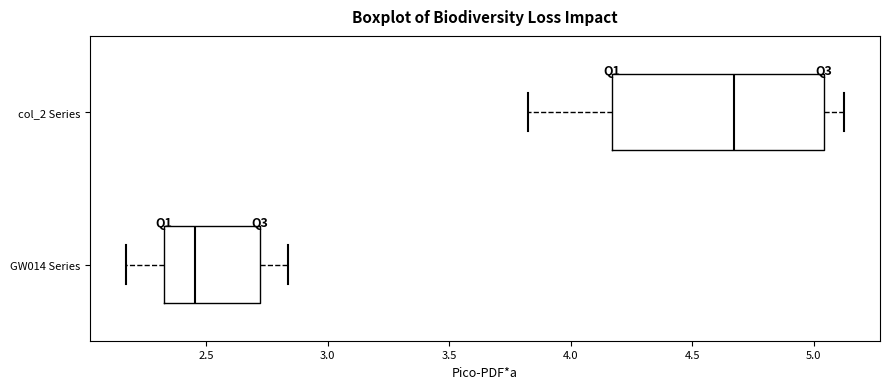

Reading bottom to top, read every box against the x-axis: the position of its median line, the range the box covers, and the ends of its whiskers. The values are not printed on the chart, so give them approximately, as read against the axis.

GW014 Series: median 2.45, box 2.35 to 2.70, whiskers 2.15 to 2.85
col_2 Series: median 4.65, box 4.15 to 5.05, whiskers 3.80 to 5.15